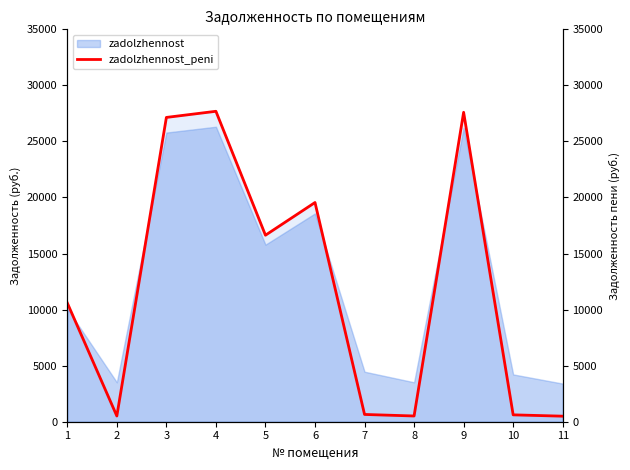

Is it true that the value at 1 is 16179.2?

False